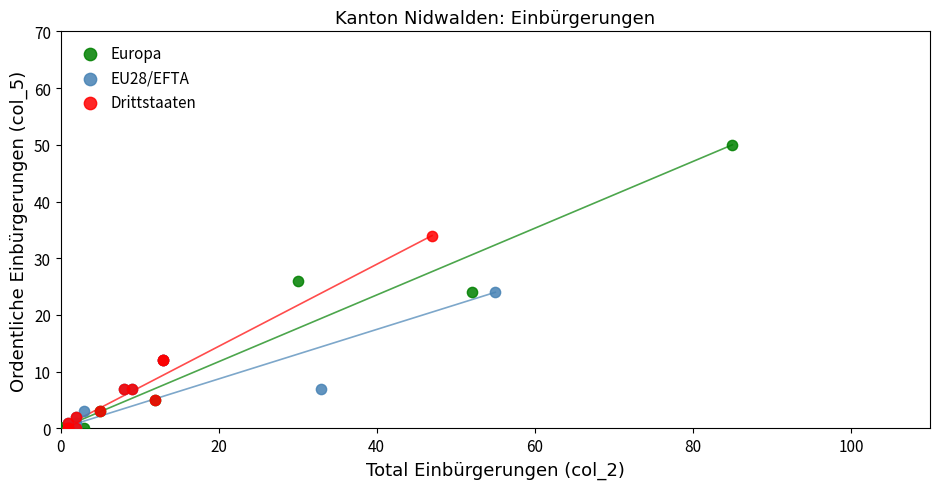

Which series reaches the maximum Y coordinate?

Europa